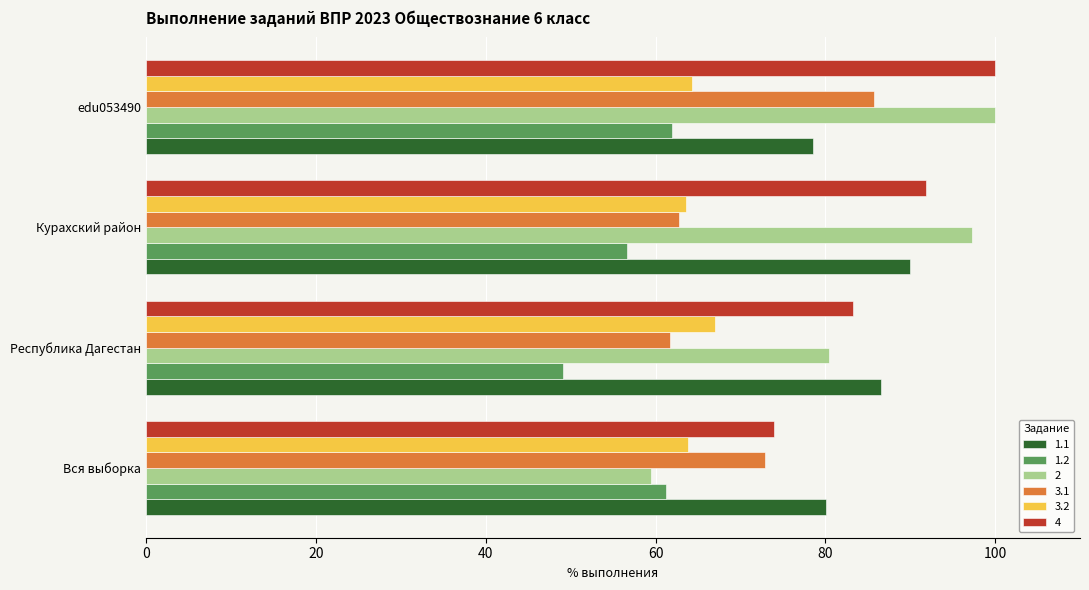

Between Республика Дагестан and Курахский район, which series saw the biggest shift?

2